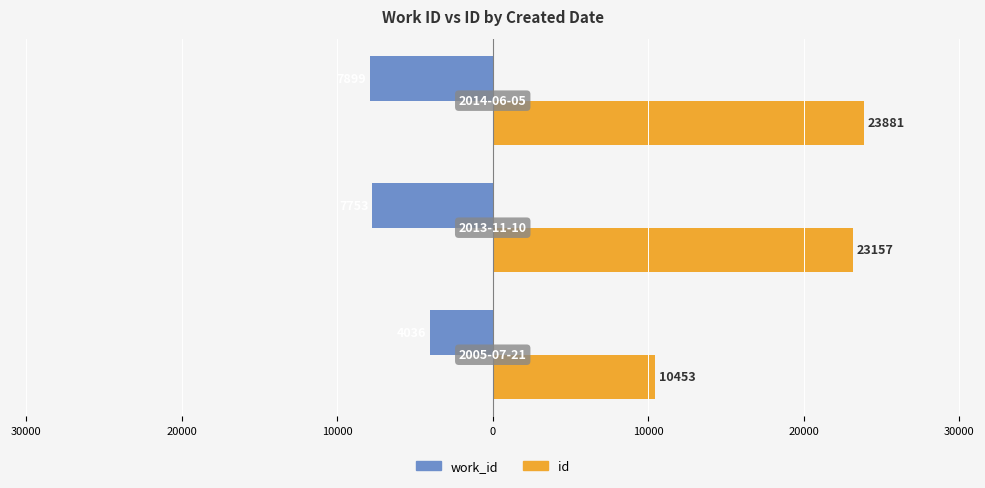

What are all the series names shown in the legend?

work_id, id